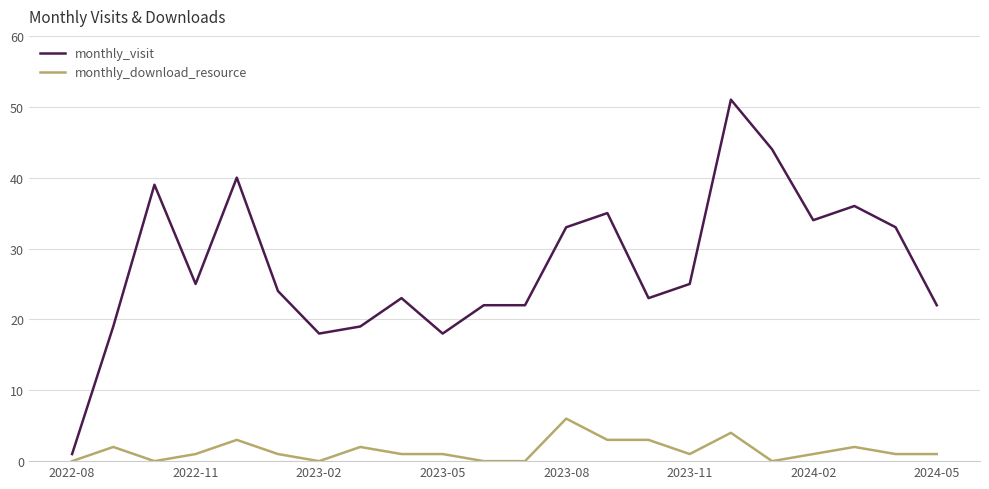

Rank the series by their average value, from highest to lowest.

monthly_visit, monthly_download_resource